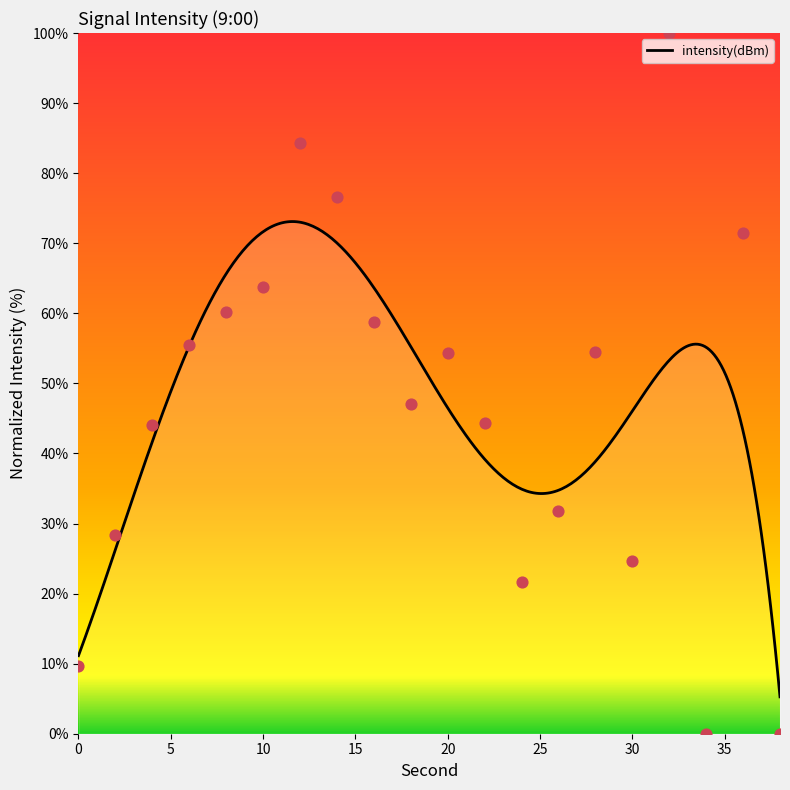

What is the change in value from 0 to 14?

+67.0